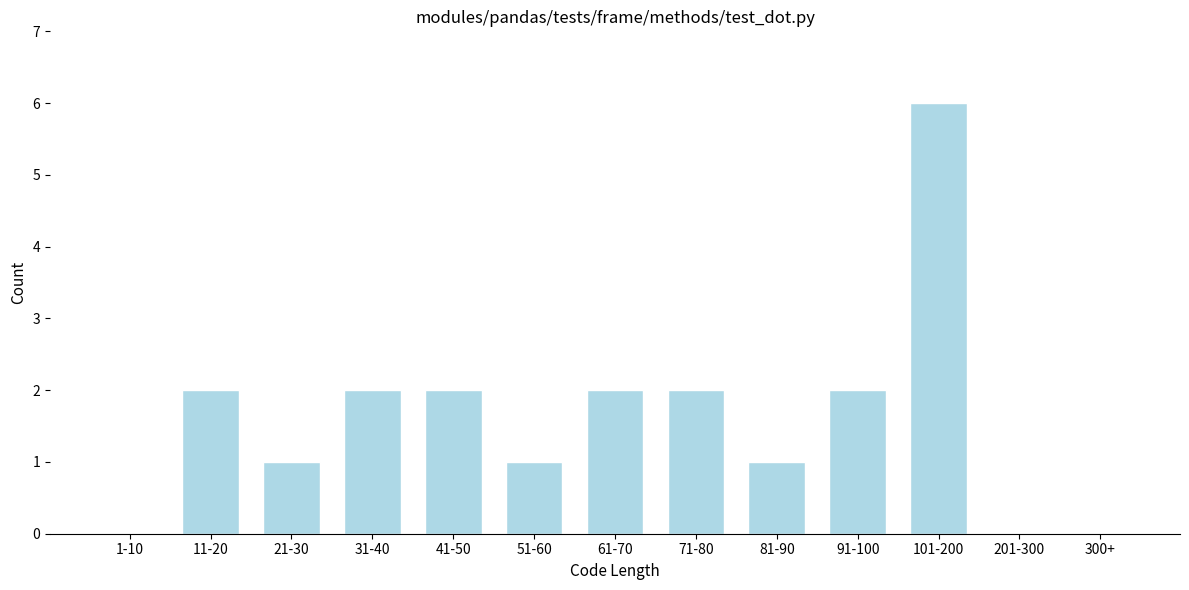

Reading right to left, extract all data points from this chart.

300+=0	201-300=0	101-200=6	91-100=2	81-90=1	71-80=2	61-70=2	51-60=1	41-50=2	31-40=2	21-30=1	11-20=2	1-10=0